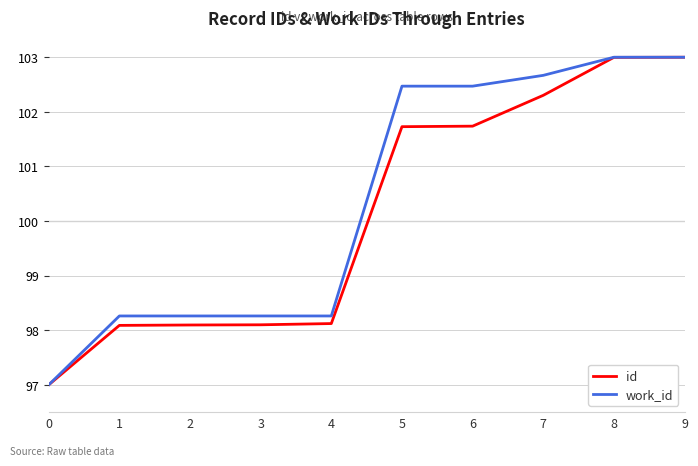

How many values in the work_id series are below 102?

5